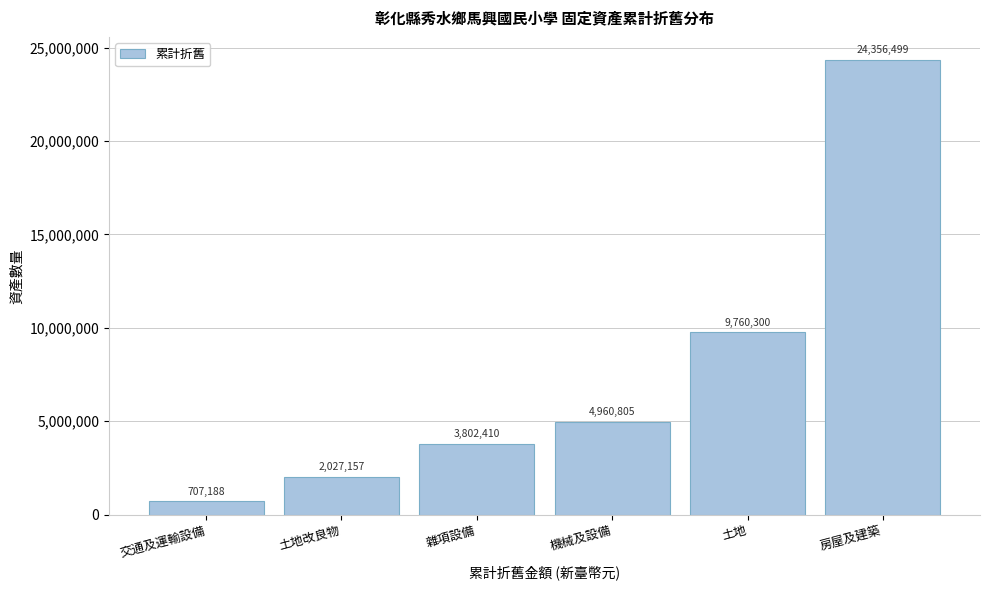

Reading left to right, transcribe all the data shown in this chart.

交通及運輸設備=707188	土地改良物=2027157	雜項設備=3802410	機械及設備=4960805	土地=9760300	房屋及建築=24356499